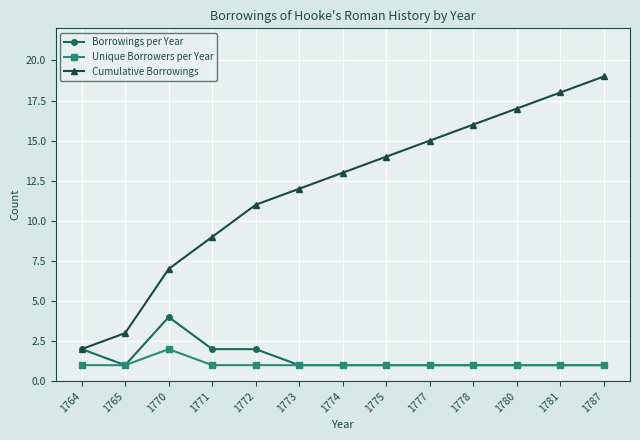

At which category does Borrowings per Year reach its first local valley?

1765